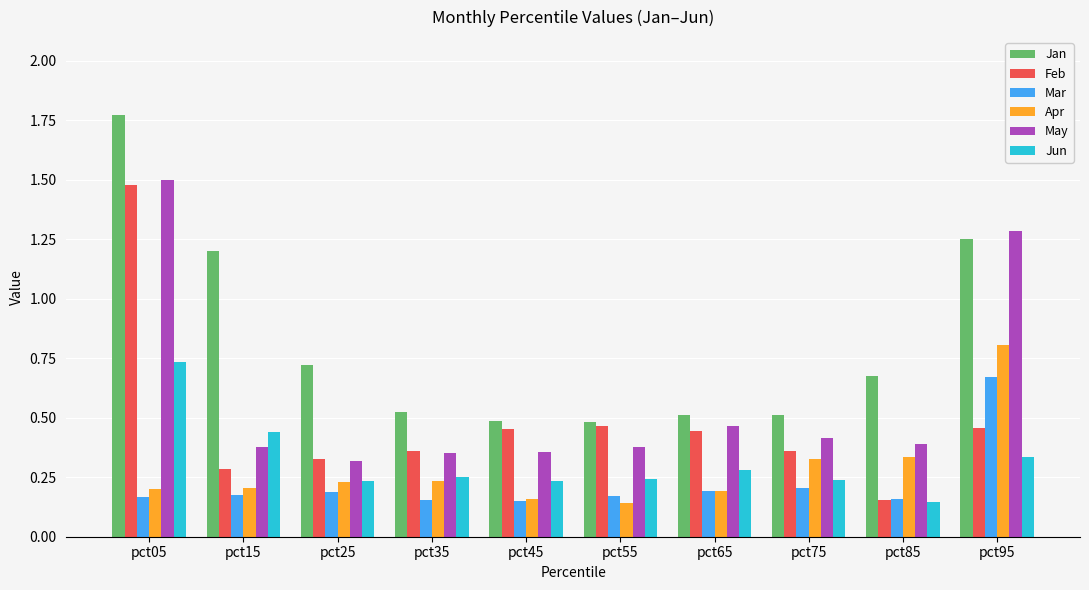

Which series has the largest total across all categories?

Jan